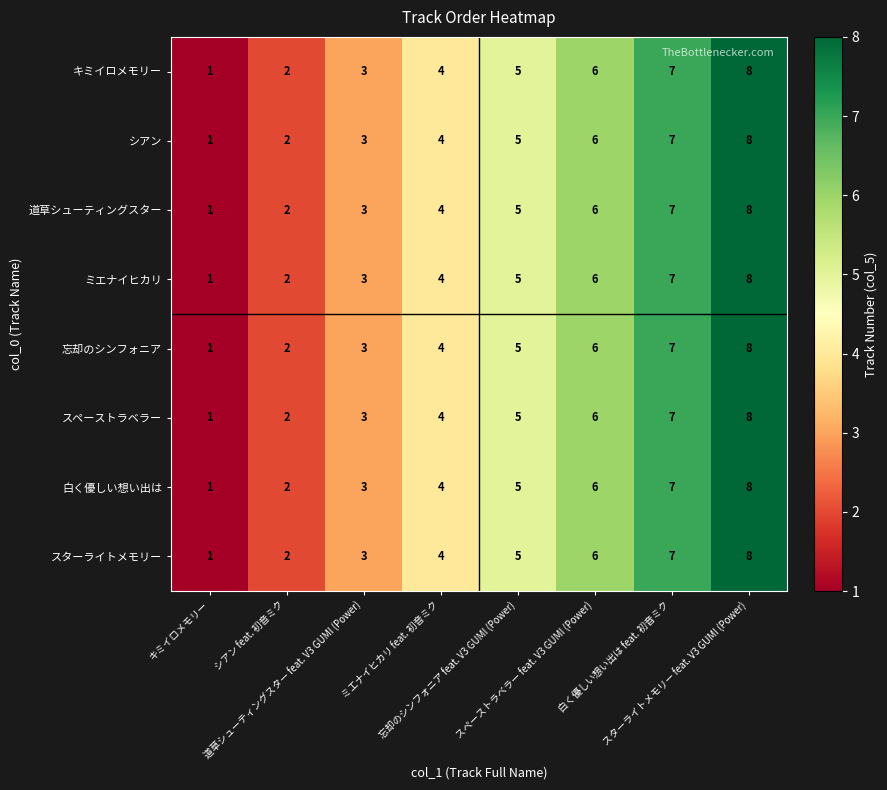

Which label corresponds to the smallest value in the chart?

キミイロメモリー